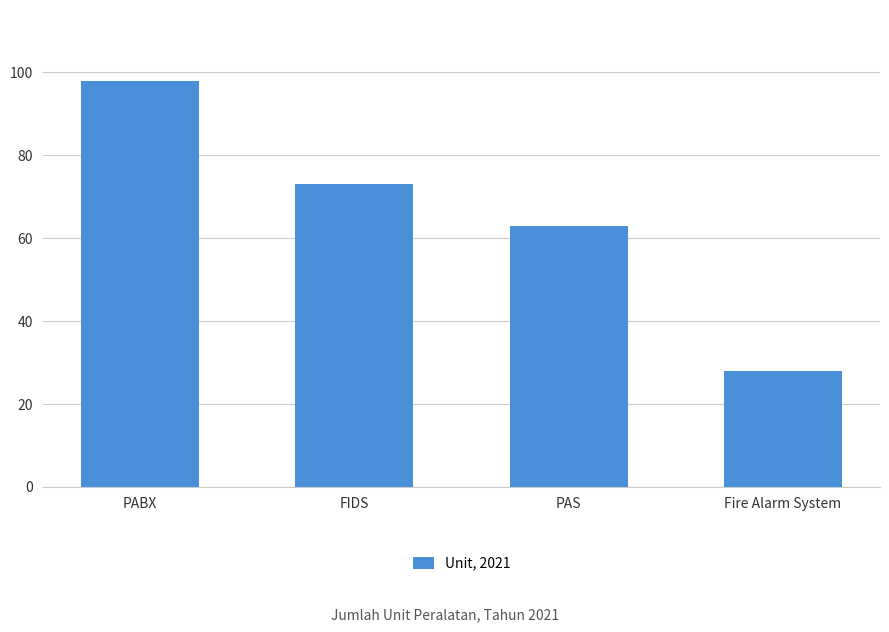

Reading right to left, list all the values displayed in this chart.

Fire Alarm System=28	PAS=63	FIDS=73	PABX=98